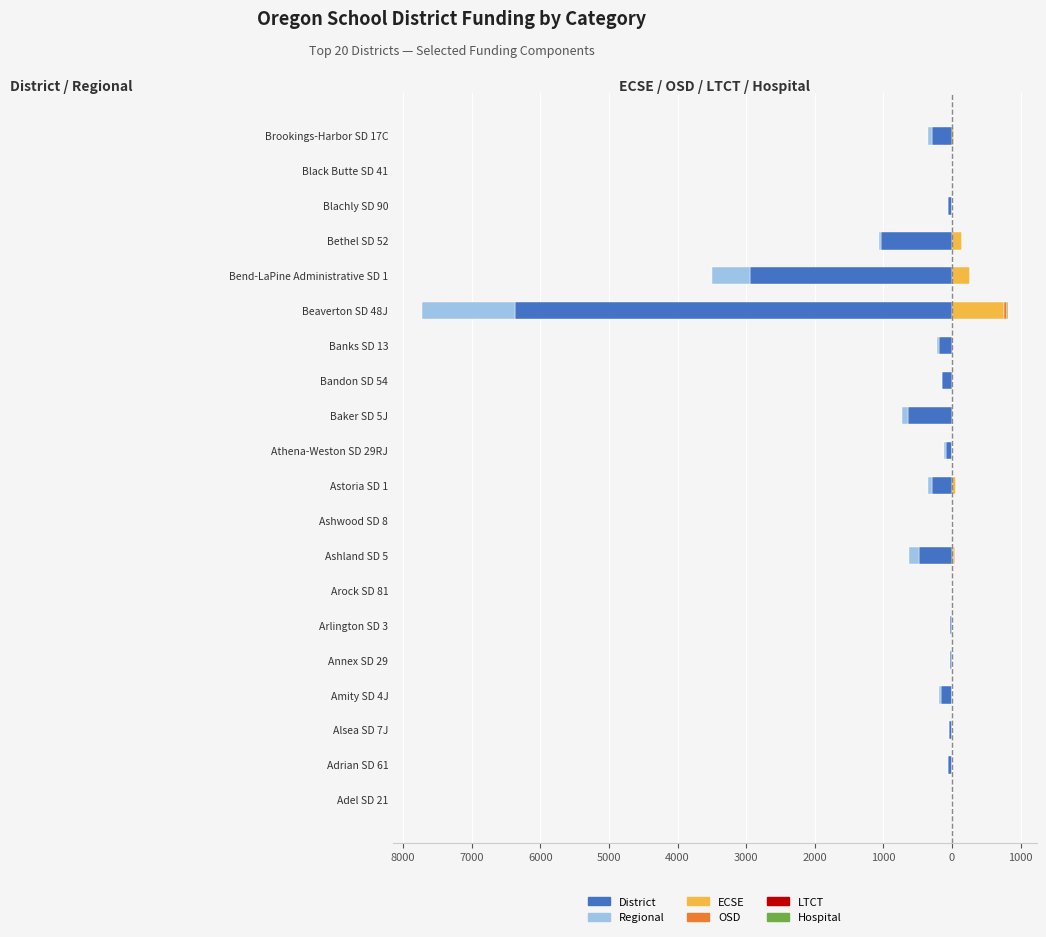

What are all the series names shown in the legend?

District, Regional, ECSE, OSD, LTCT, Hospital